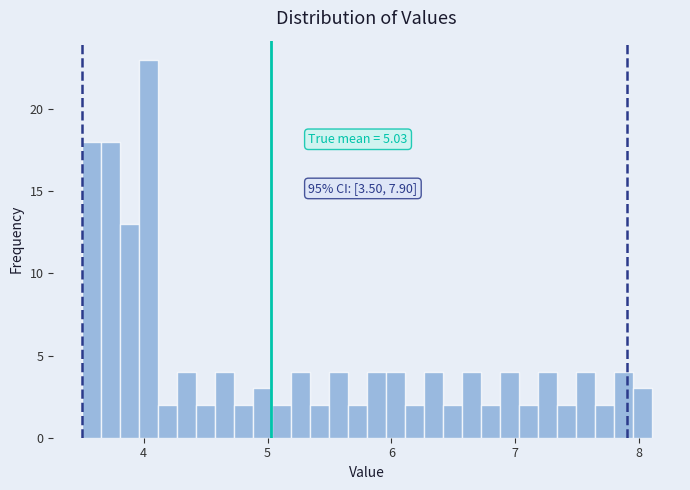

Read against the x-axis, roughly where is the centre of the tallest bar?

4.0